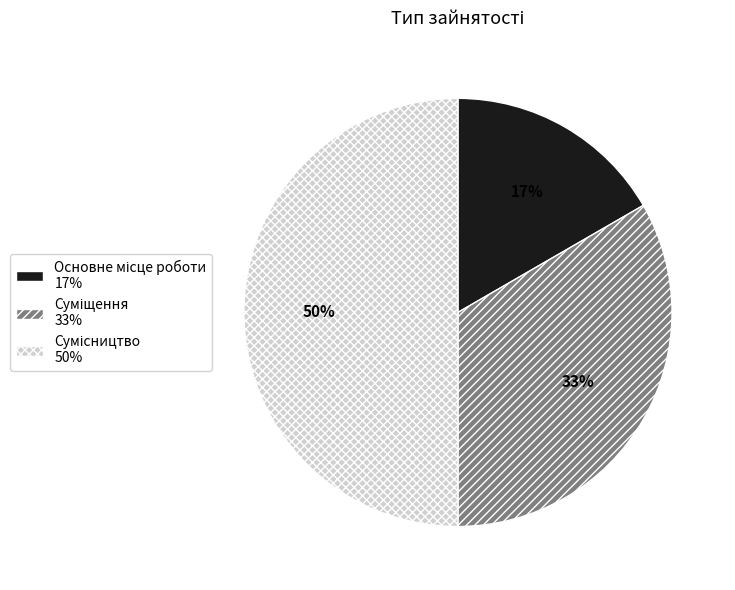

To the nearest percent, what is the difference between the largest and smallest slice percentages?

33%